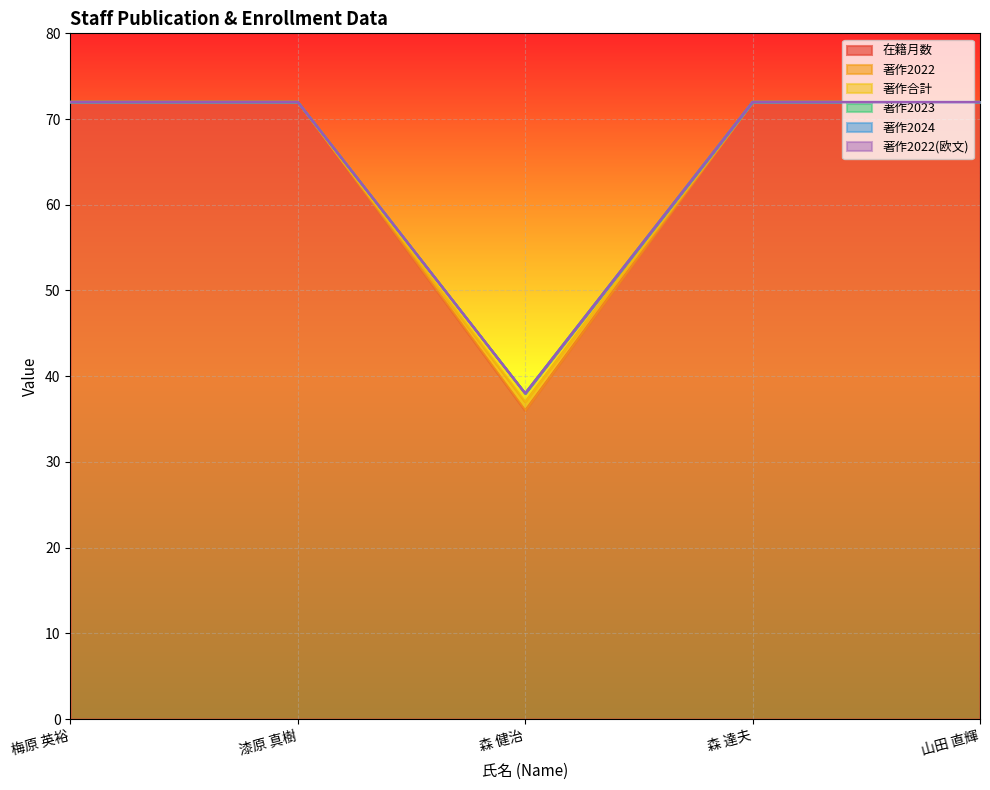

How many data points in 著作2022 are less than 72?

1